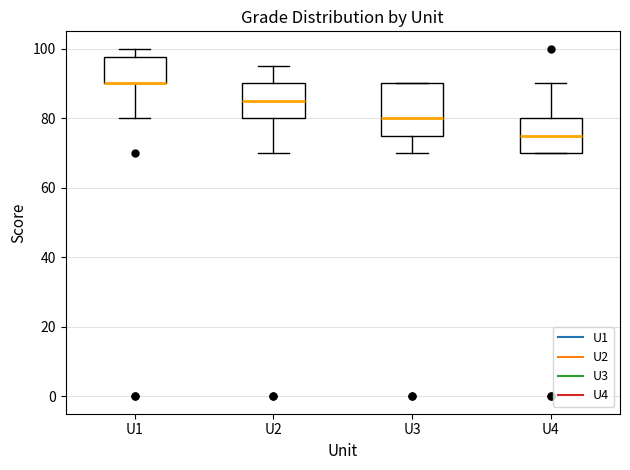

Reading left to right, read every box against the y-axis: the position of its median line, the range the box covers, and the ends of its whiskers. The values are not printed on the chart, so give them approximately, as read against the axis.

U1: median 90 (drawn on the box's lower edge), box 90 to 98, whiskers 80 to 100
U2: median 86, box 80 to 90, whiskers 70 to 96
U3: median 80, box 76 to 90, whiskers 70 to 90
U4: median 76, box 70 to 80, whiskers 70 to 90